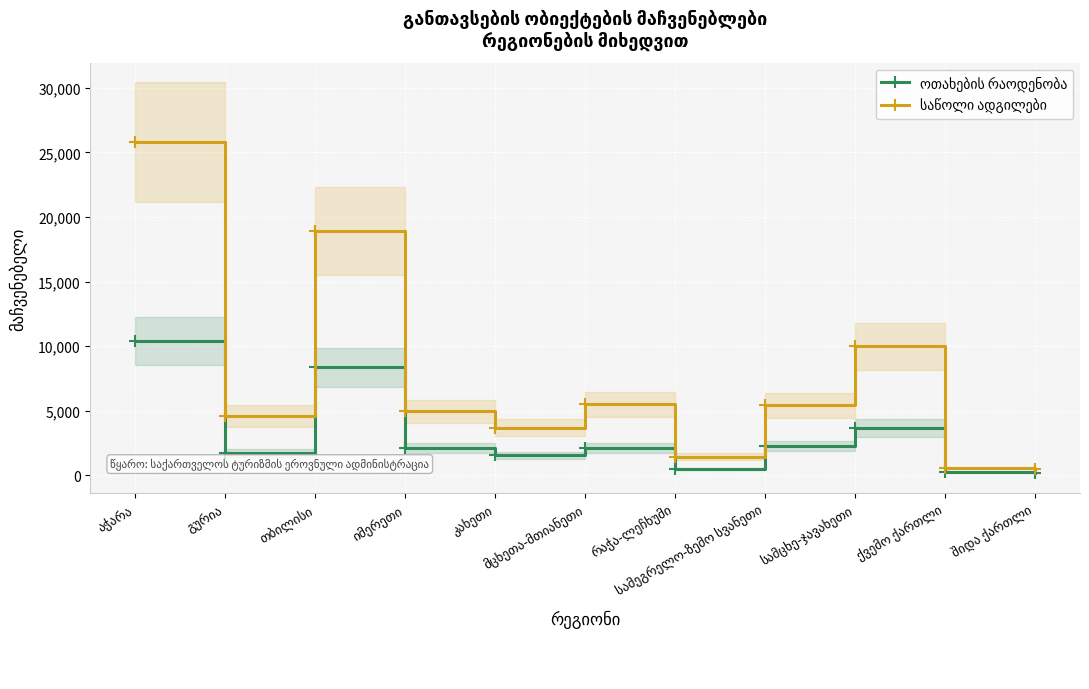

How many interior local valleys does the ოთახების რაოდენობა series have?

3